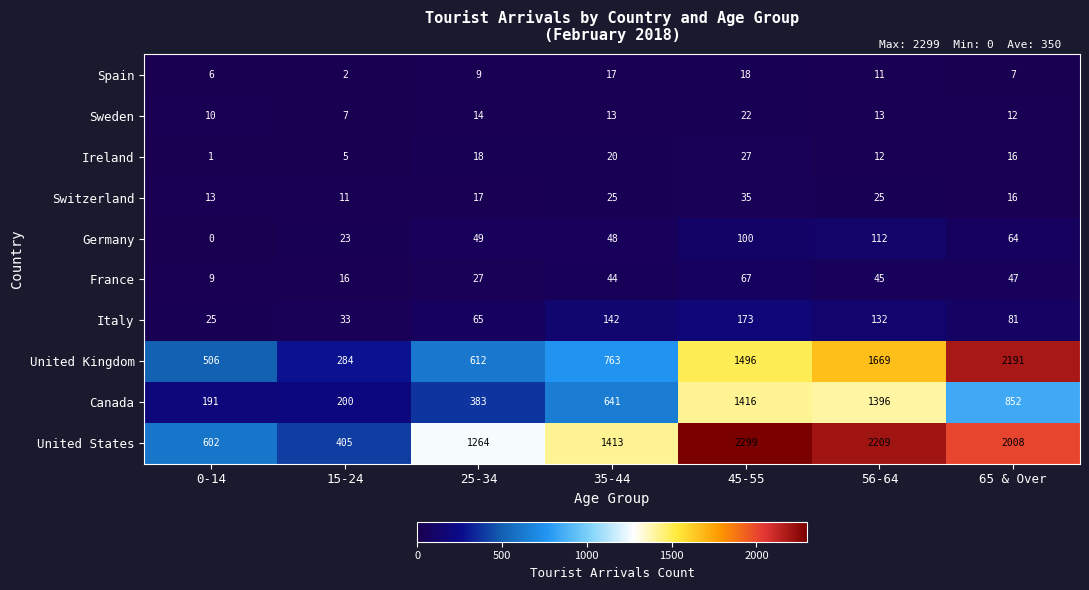

What is the sum of all Italy values?

651